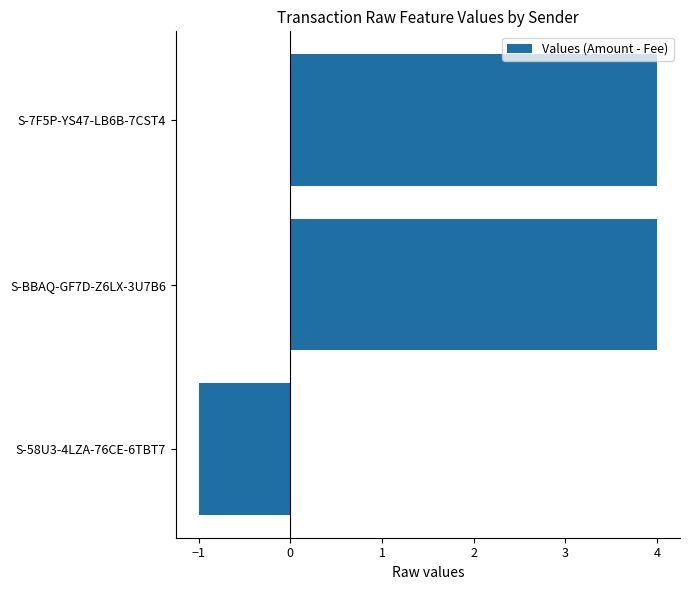

Which category has the lowest value across all series?

S-58U3-4LZA-76CE-6TBT7